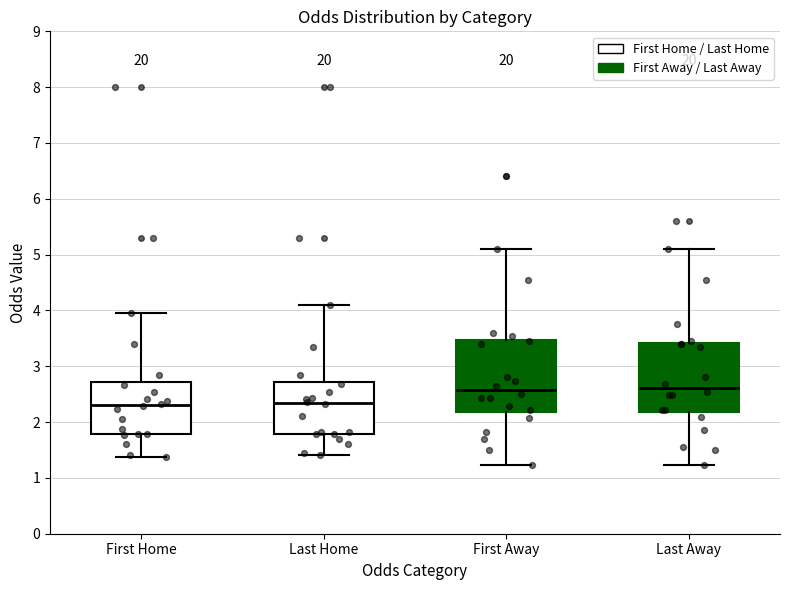

Where does the upper whisker of the box for Last Away end on the y-axis? The values are not printed on the chart, so give them approximately, as read against the axis.

5.1